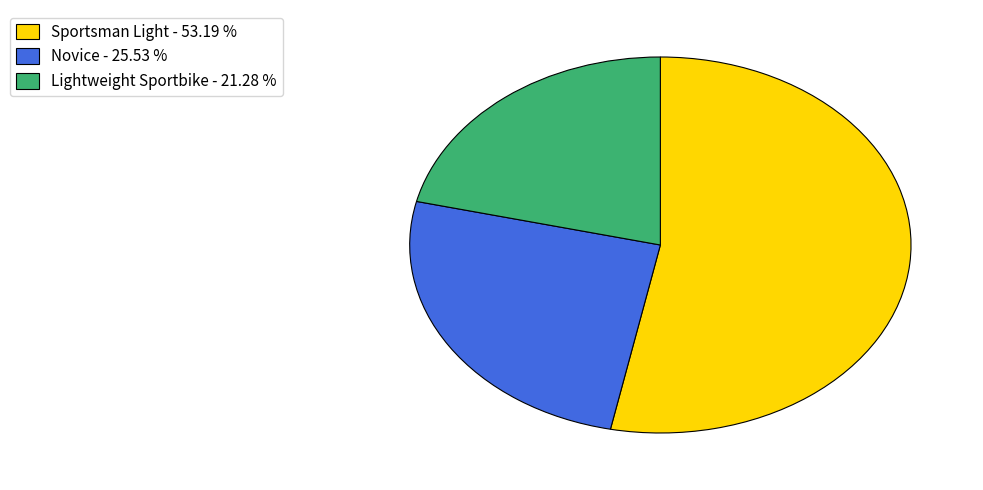

Count the number of slices in the pie.

3